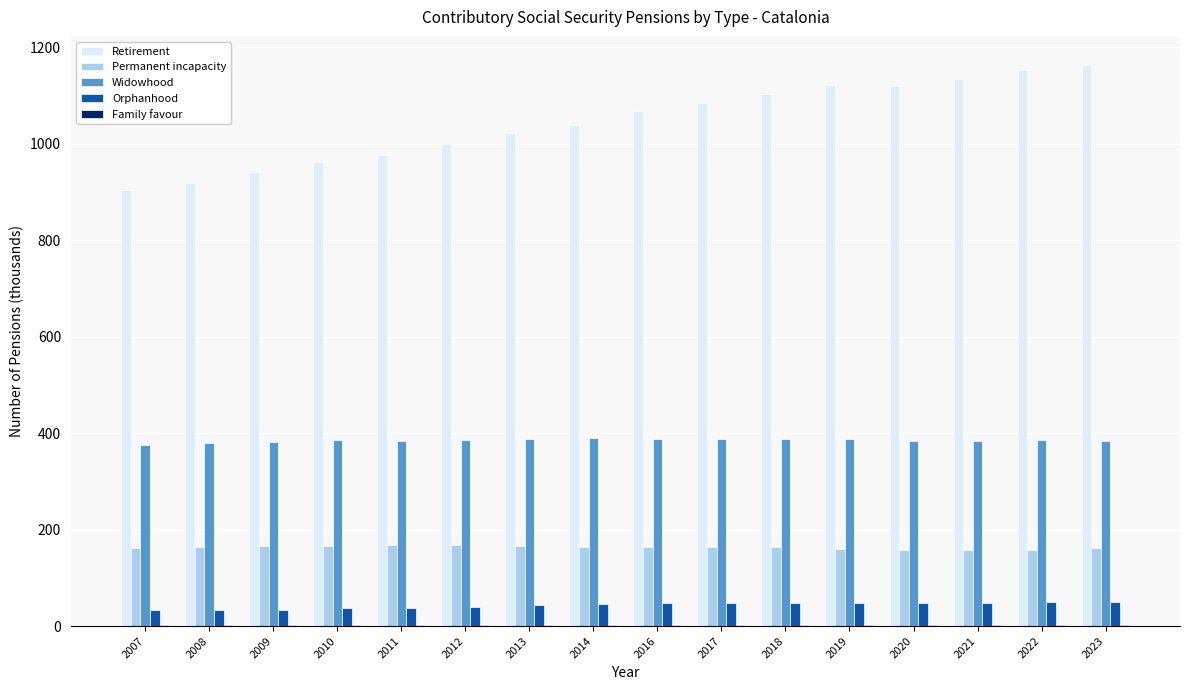

True or false: Orphanhood has a value of 48.3 at 2019.

True